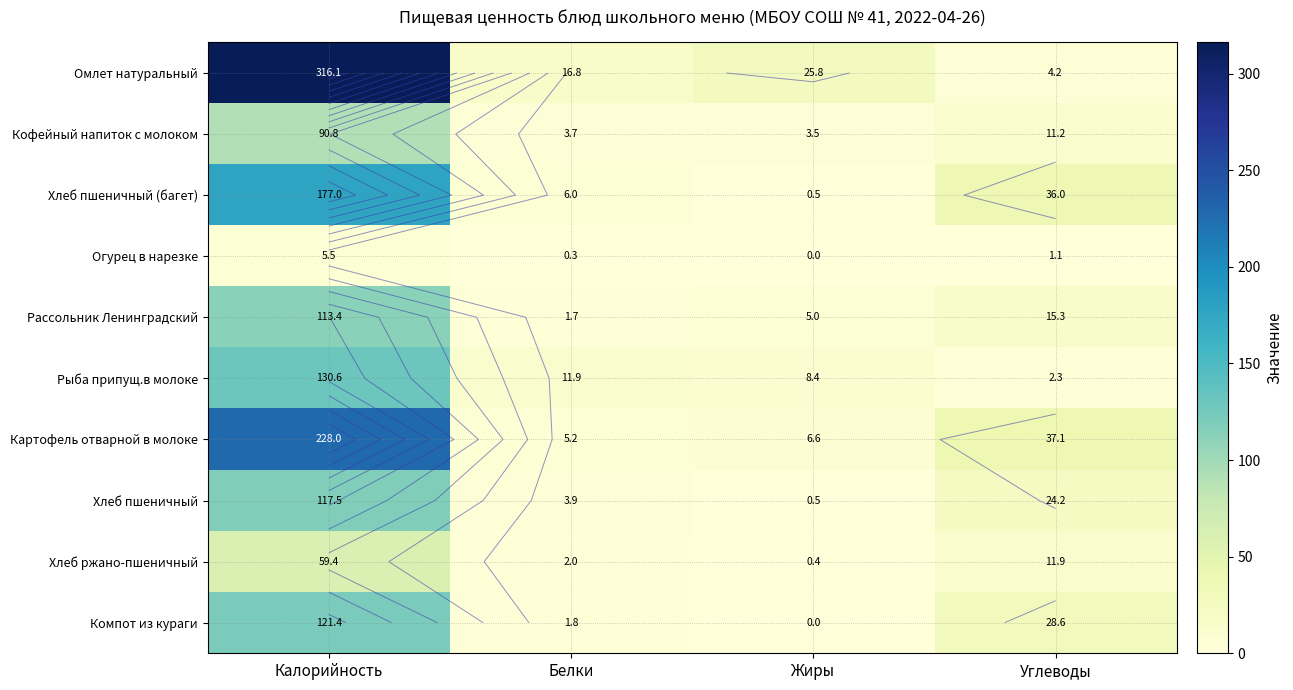

Rank the series by their maximum value, from highest to lowest.

Омлет натуральный, Картофель отварной в молоке, Хлеб пшеничный (багет), Рыба припущ.в молоке, Компот из кураги, Хлеб пшеничный, Рассольник Ленинградский, Кофейный напиток с молоком, Хлеб ржано-пшеничный, Огурец в нарезке